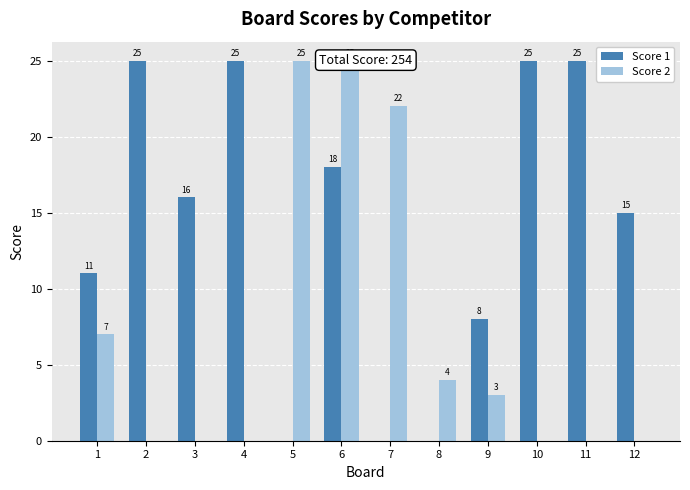

List the series in order of their peak value, lowest first.

Score 1, Score 2